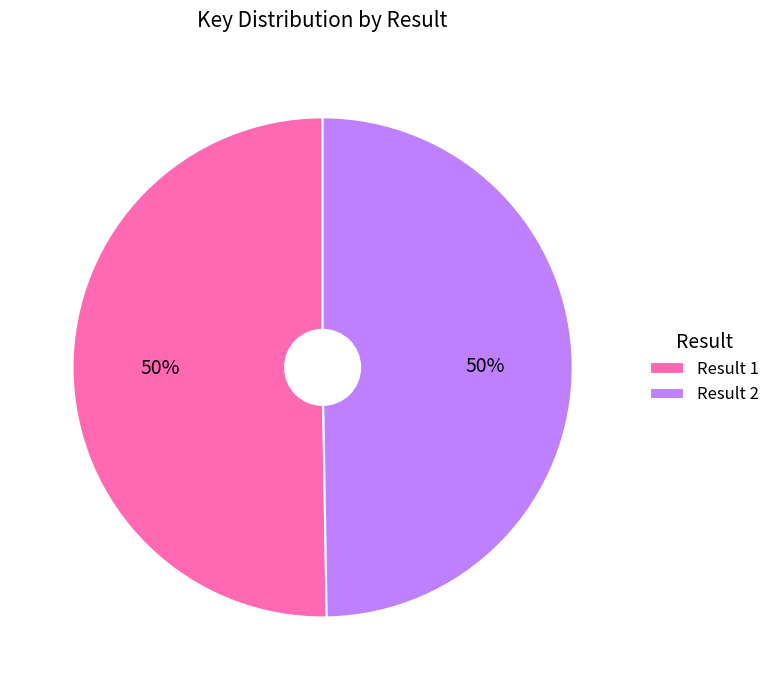

To the nearest percent, what is the average slice percentage?

50%